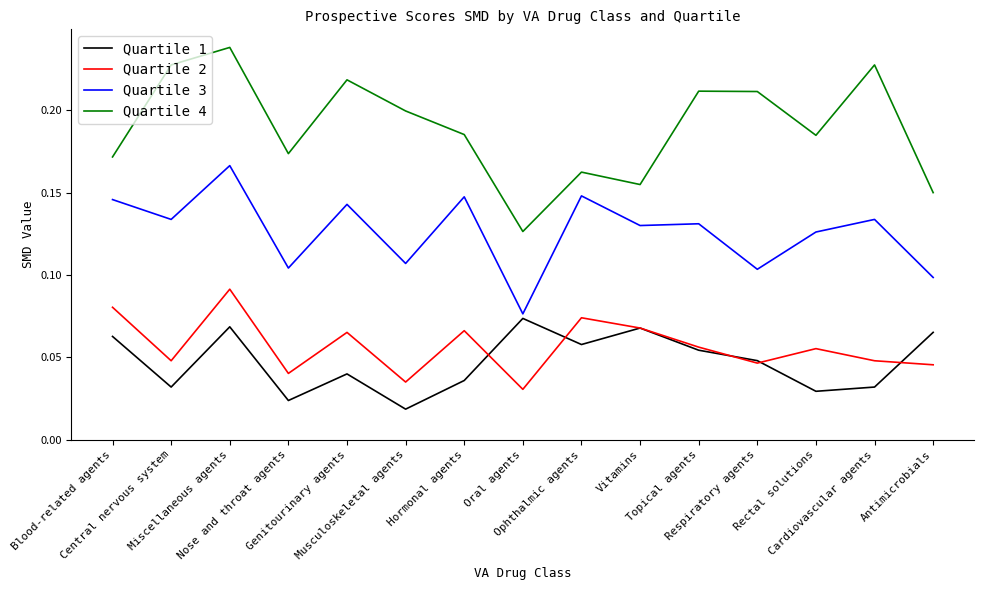

Which label corresponds to the largest value in the chart?

Miscellaneous agents